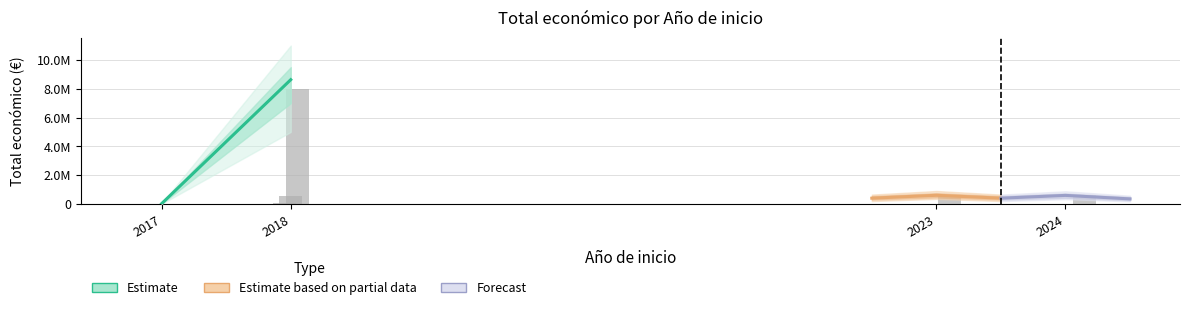

At which label is the value closest to 3988622?

2023